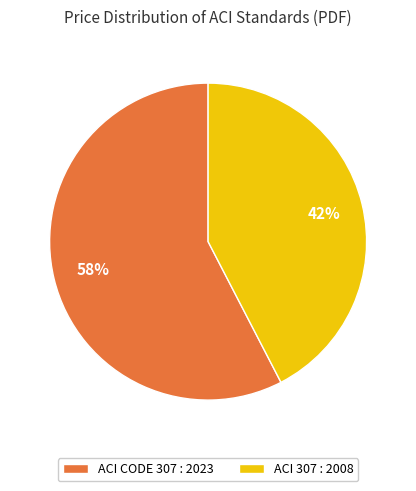

To the nearest percent, what is the average slice percentage?

50%